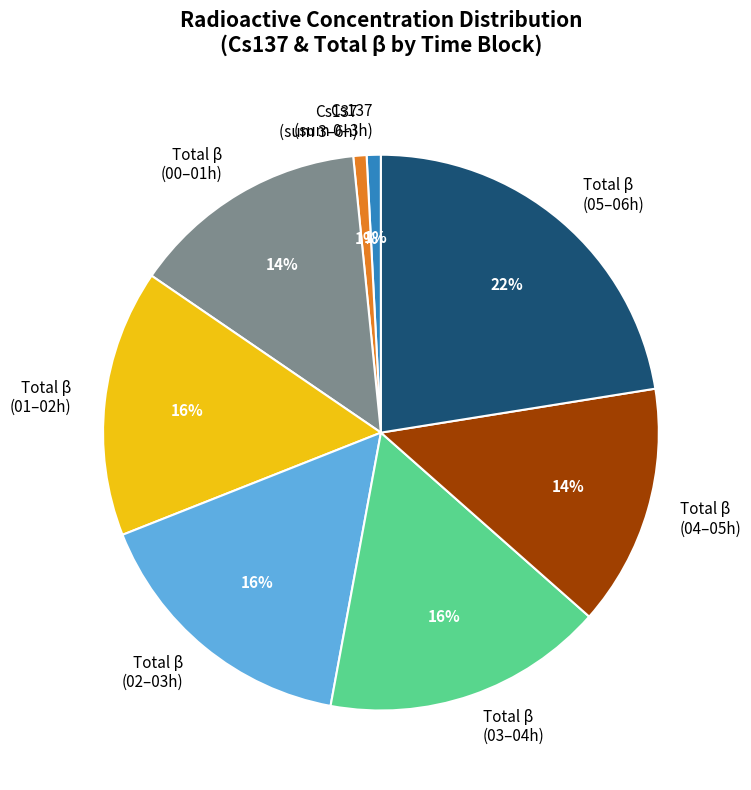

True or false: Cs137 (sum 0–3h) accounts for 11% of the total.

False